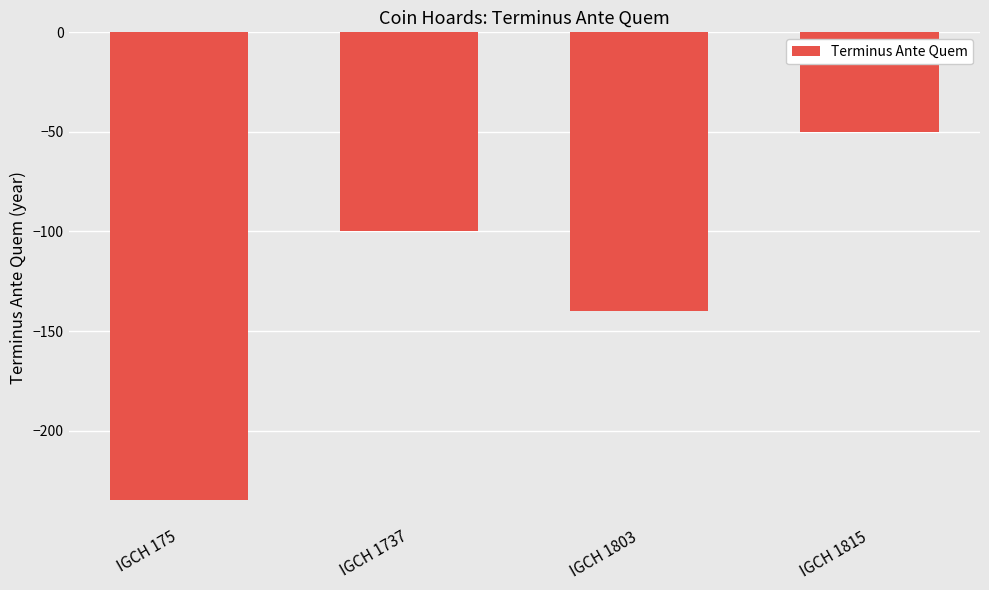

List the labels in order of value, largest first.

IGCH 1815, IGCH 1737, IGCH 1803, IGCH 175